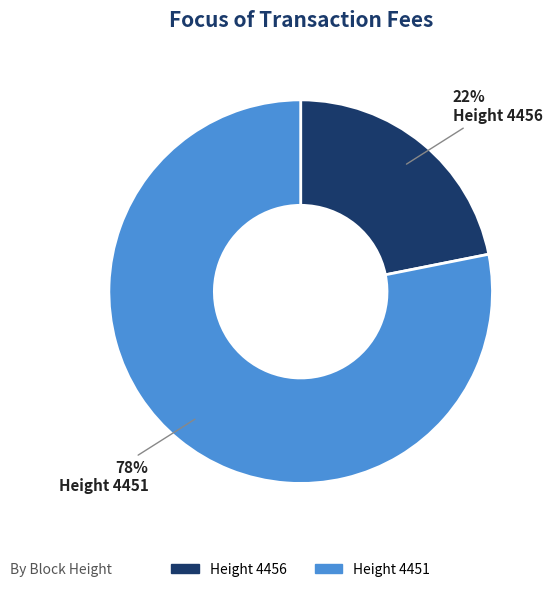

Combined, do Height 4456 and Height 4451 account for over 50%?

Yes